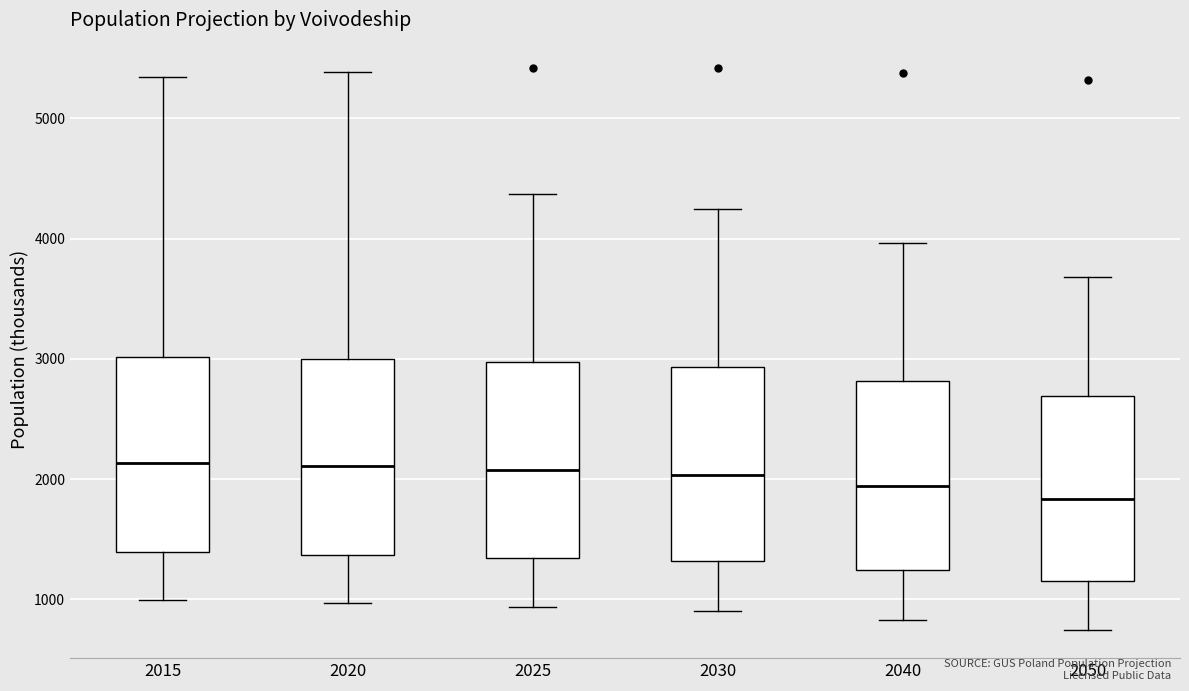

Where does the upper whisker of the box at x = 2040 end on the y-axis? The values are not printed on the chart, so give them approximately, as read against the axis.

4000